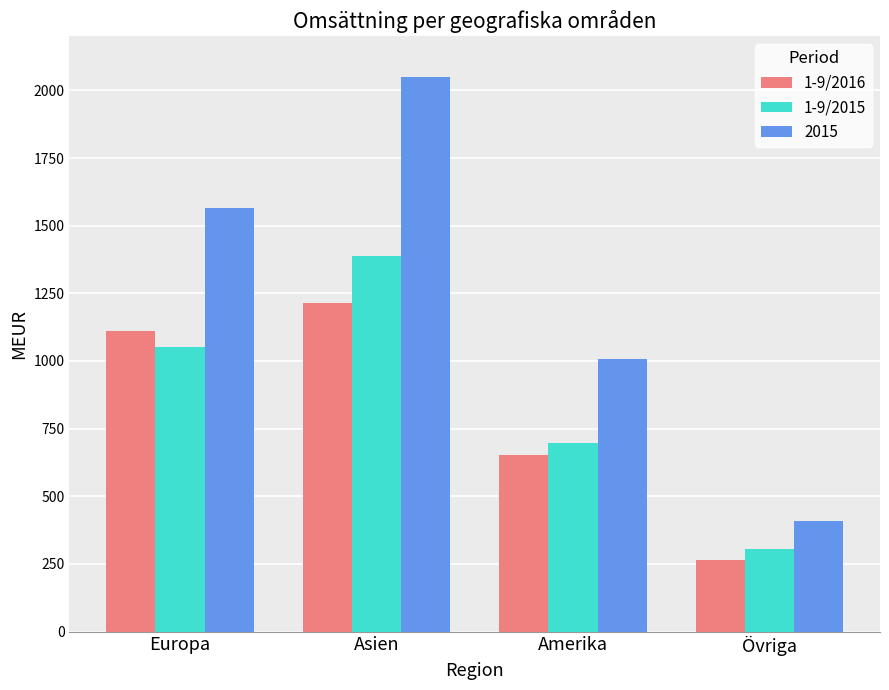

Which series has the widest spread of values?

2015